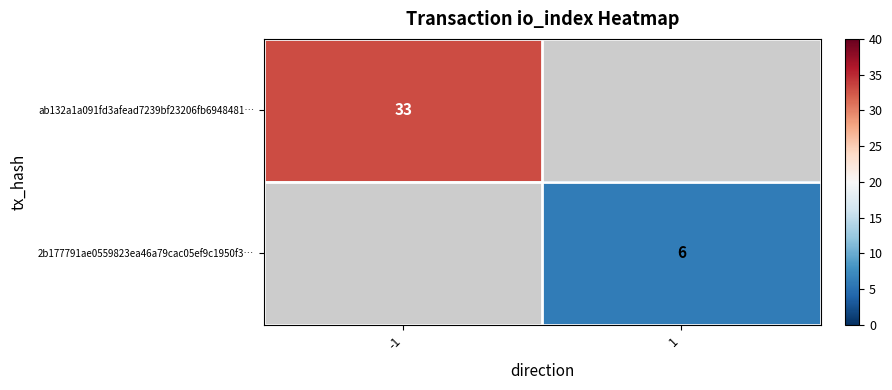

Count the number of data series in this chart.

2